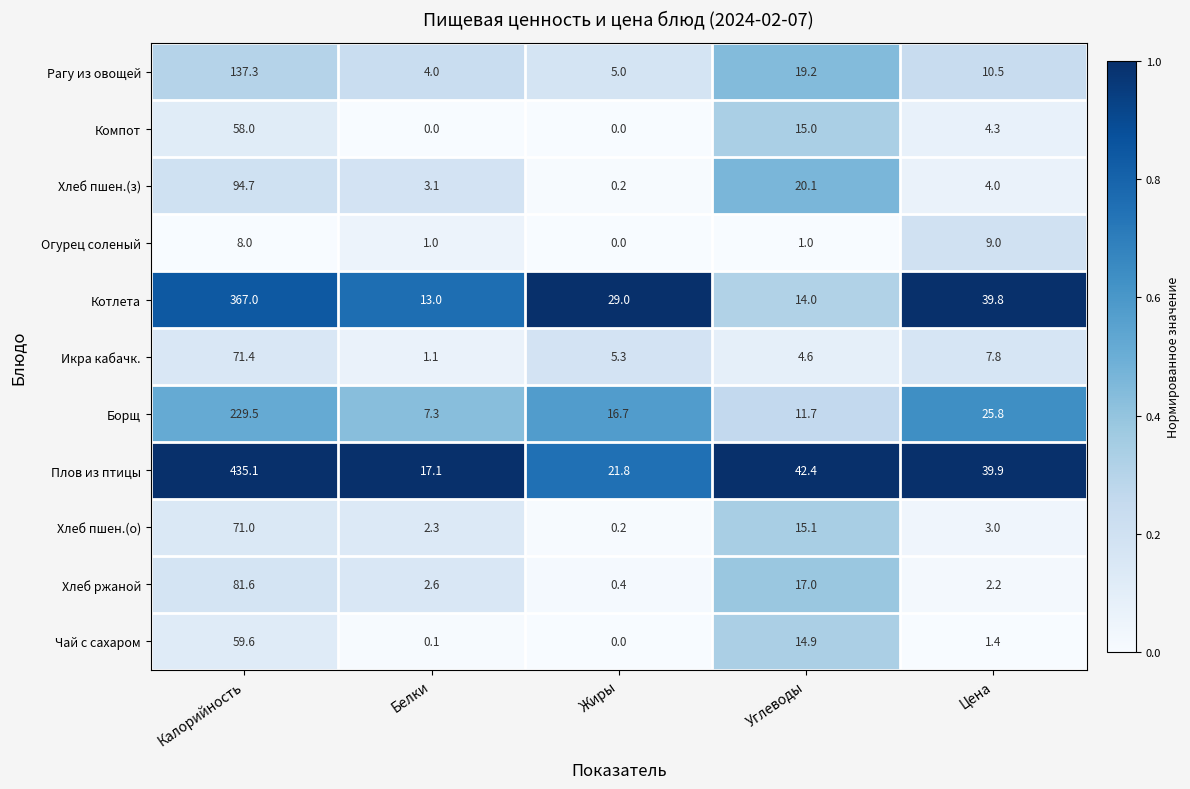

Where is Компот nearest to the value 29?

Углеводы